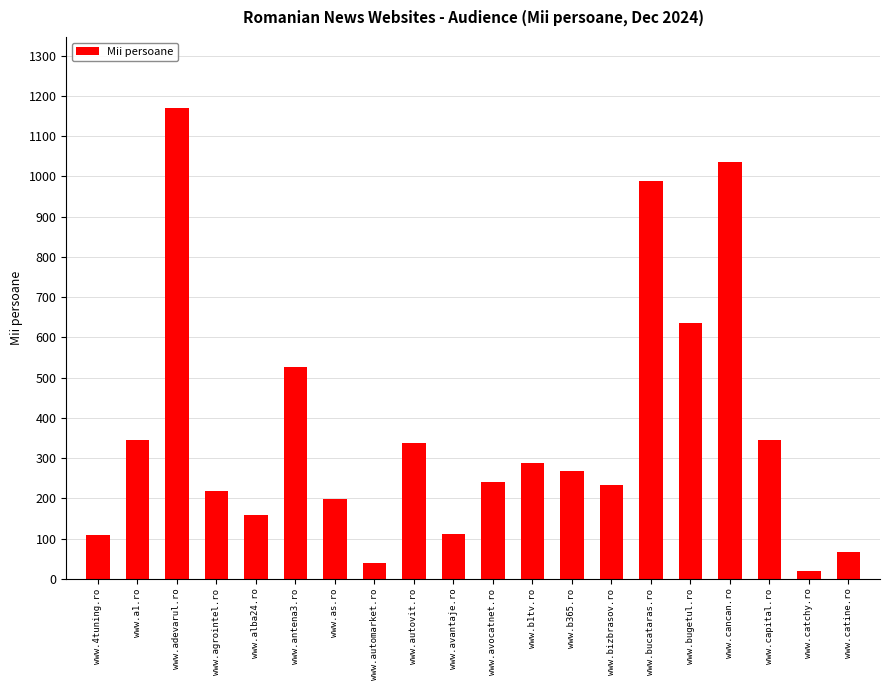

What is the change in value from www.adevarul.ro to www.agrointel.ro?

-952